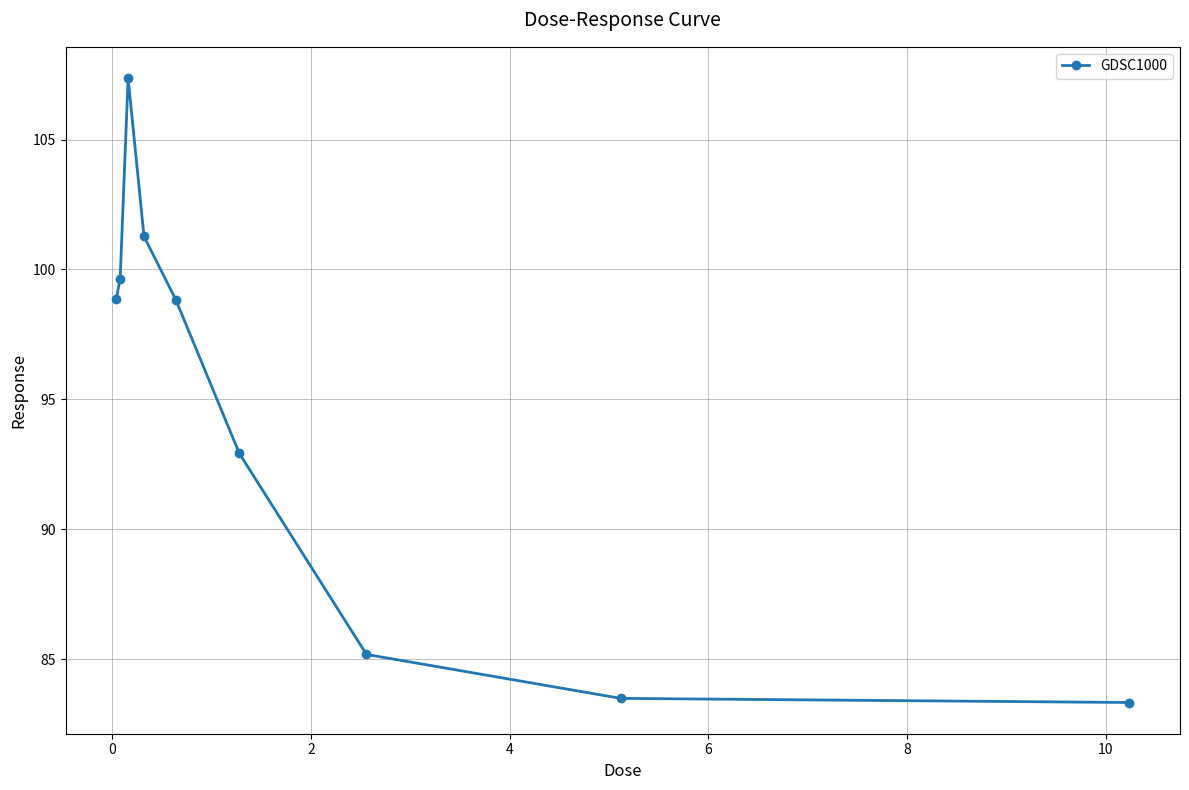

What is the value of the 3rd point from the left?

107.4